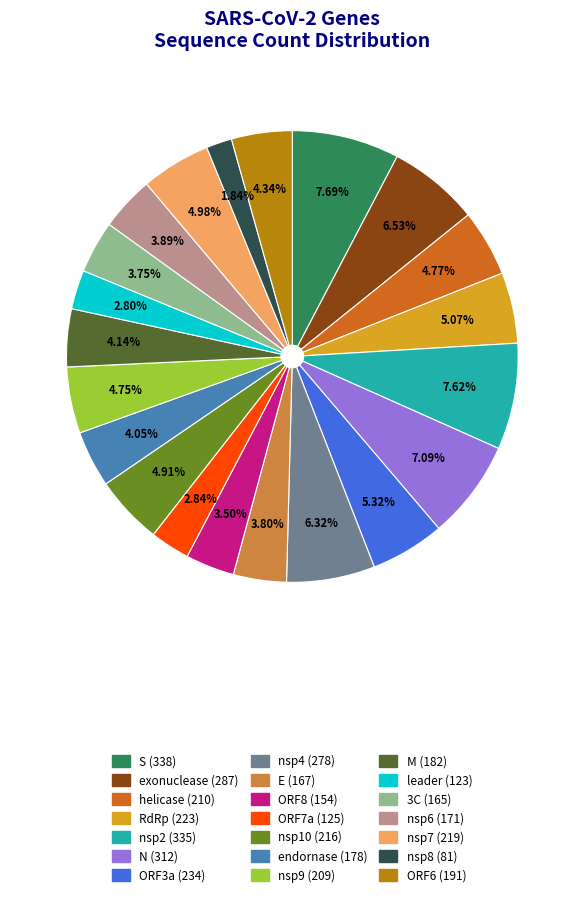

To the nearest percent, what portion does M represent?

4%